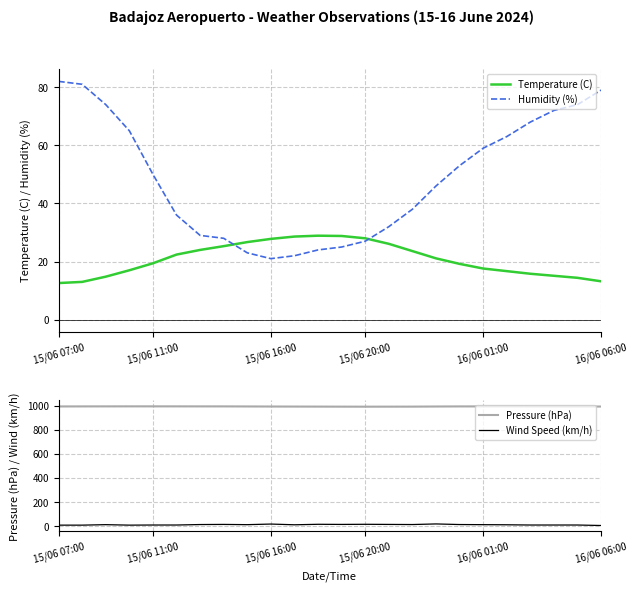

What is the highest value of the Pressure (hPa) series?

994.9